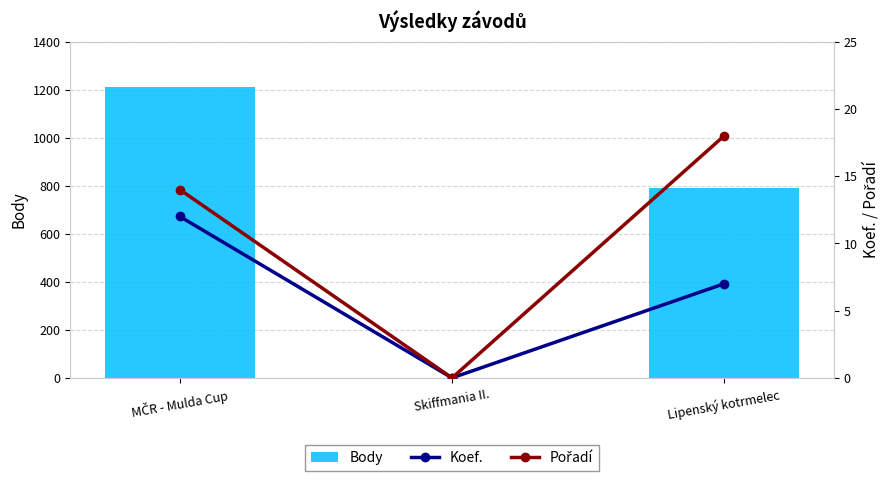

Reading left to right, what are all the values shown in this chart?

Body: MČR - Mulda Cup=1212	Skiffmania II.=0	Lipenský kotrmelec=789
Koef.: MČR - Mulda Cup=12	Skiffmania II.=0	Lipenský kotrmelec=7
Pořadí: MČR - Mulda Cup=14	Skiffmania II.=0	Lipenský kotrmelec=18